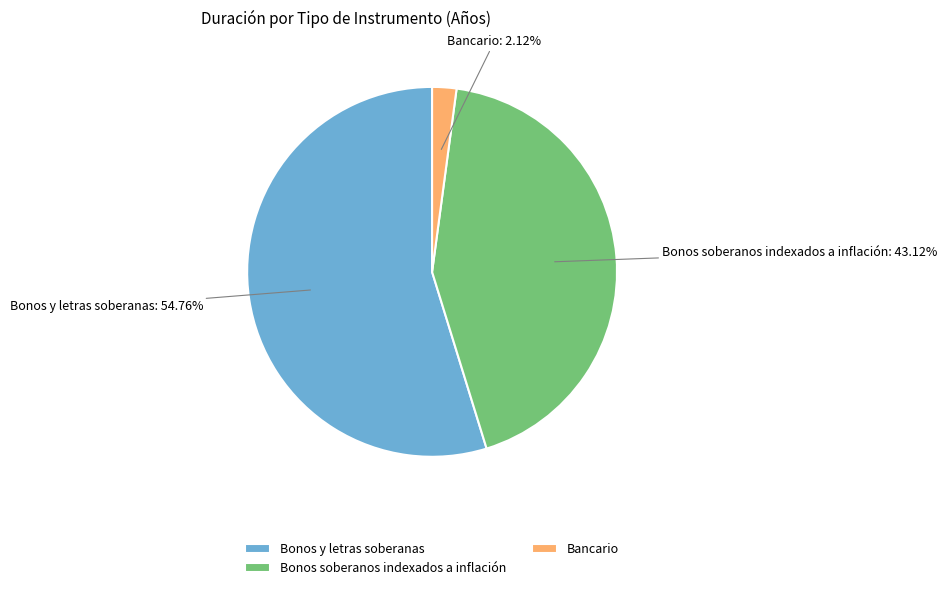

Which category accounts for the majority?

Bonos y letras soberanas